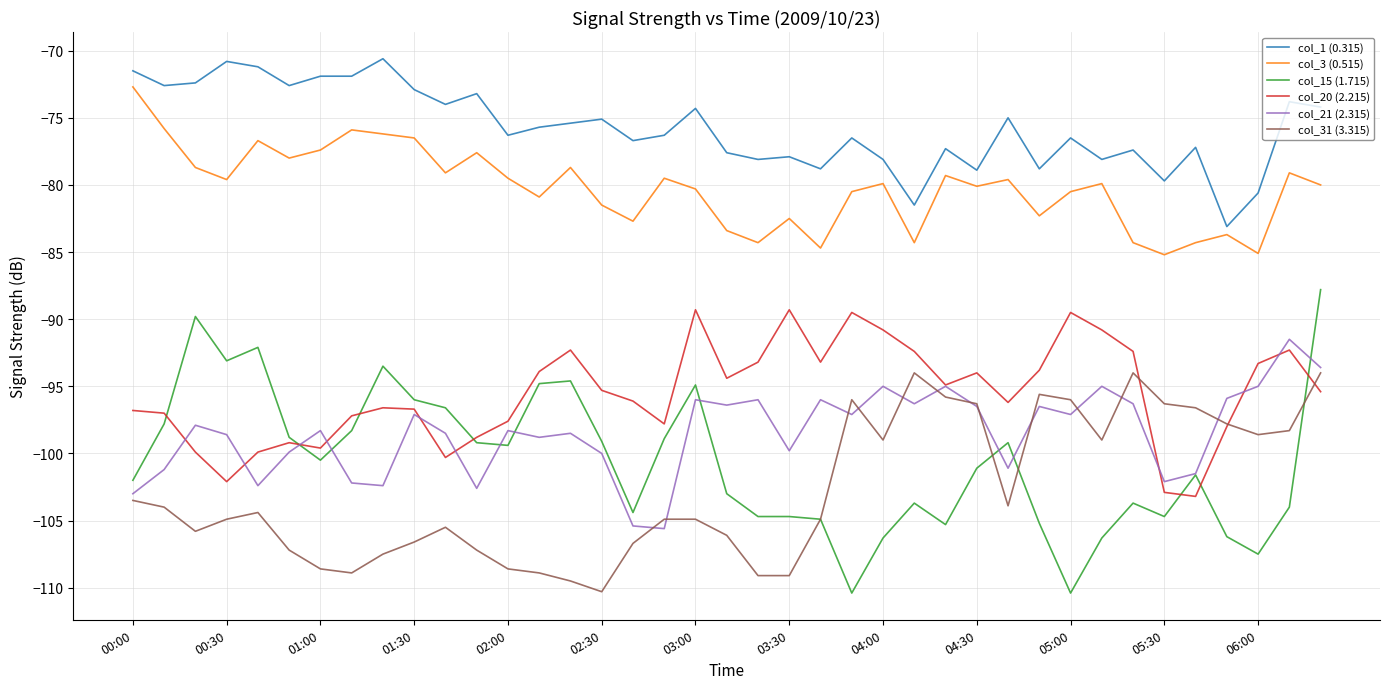

True or false: col_21 (2.315) and col_1 (0.315) cross at least once.

False